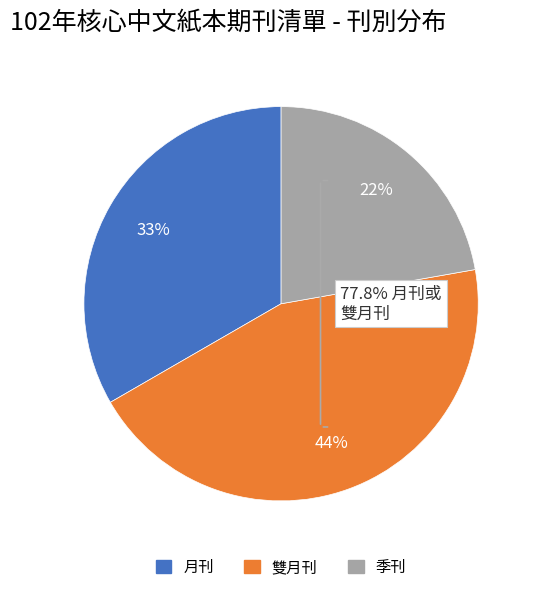

Is it true that 月刊 is 26% of the pie?

False